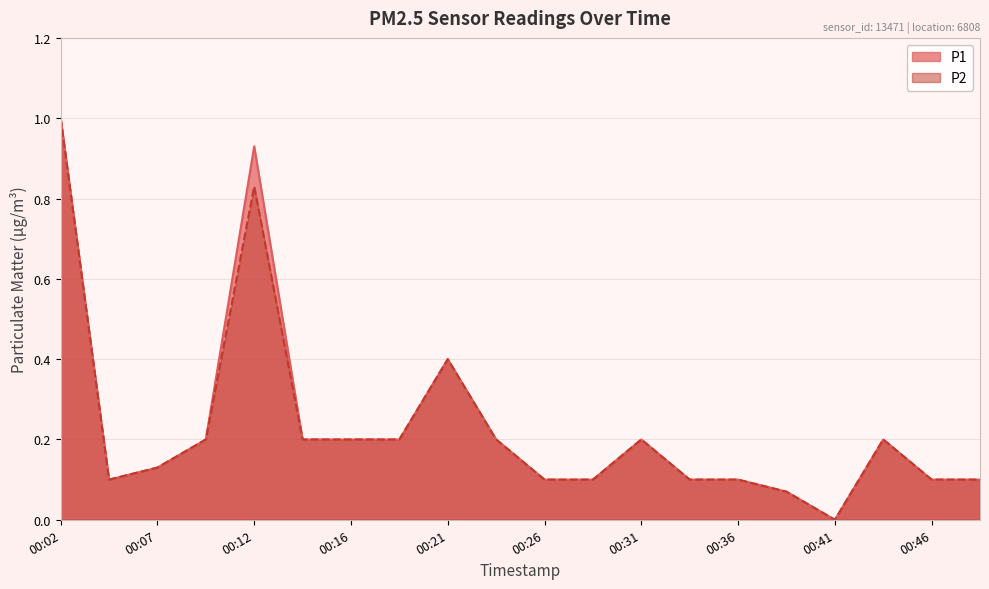

Rank the categories by P1 value from lowest to highest.

00:41, 00:38, 00:04, 00:26, 00:29, 00:33, 00:36, 00:46, 00:48, 00:07, 00:09, 00:14, 00:16, 00:19, 00:24, 00:31, 00:43, 00:21, 00:12, 00:02